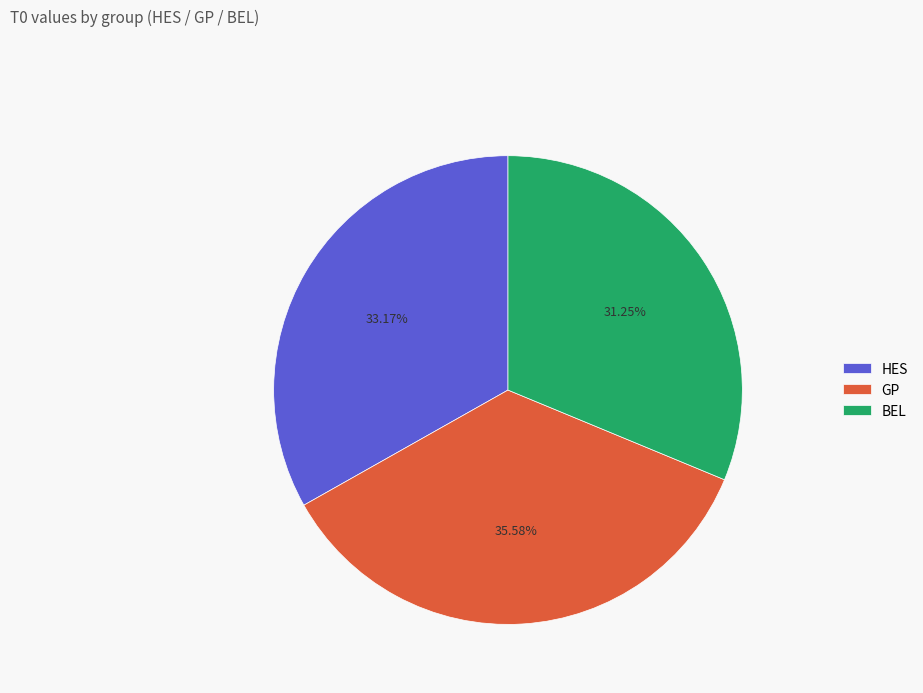

True or false: BEL accounts for 21% of the total.

False